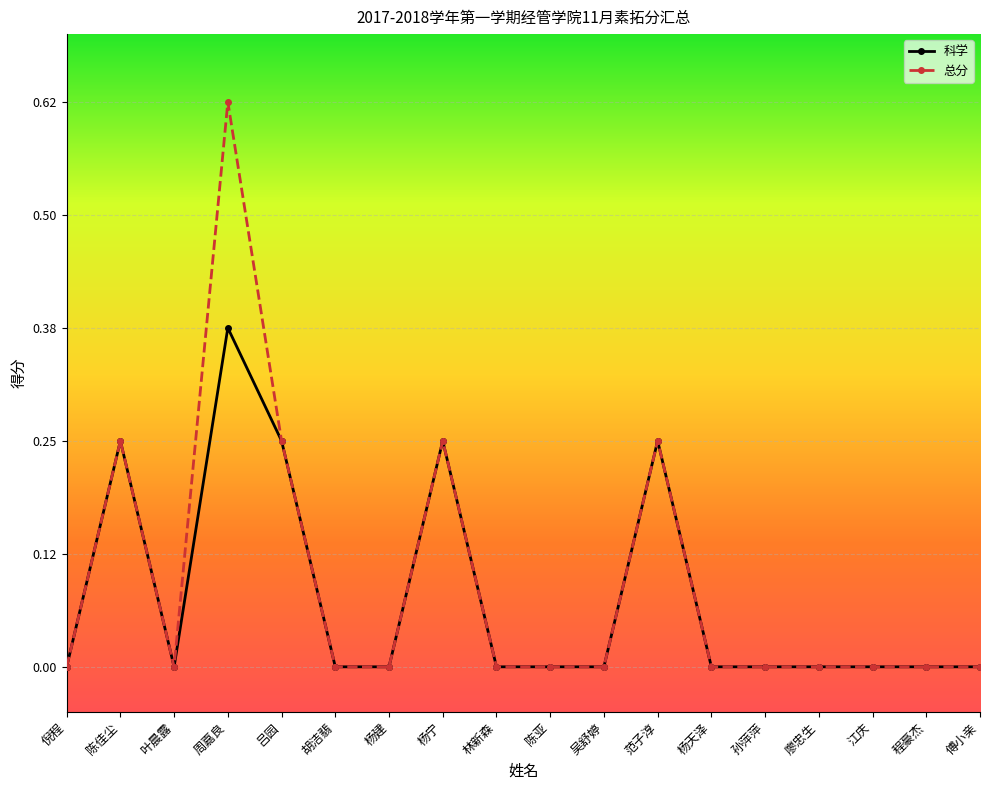

What is the label of the 9th point from the right?

陈亚